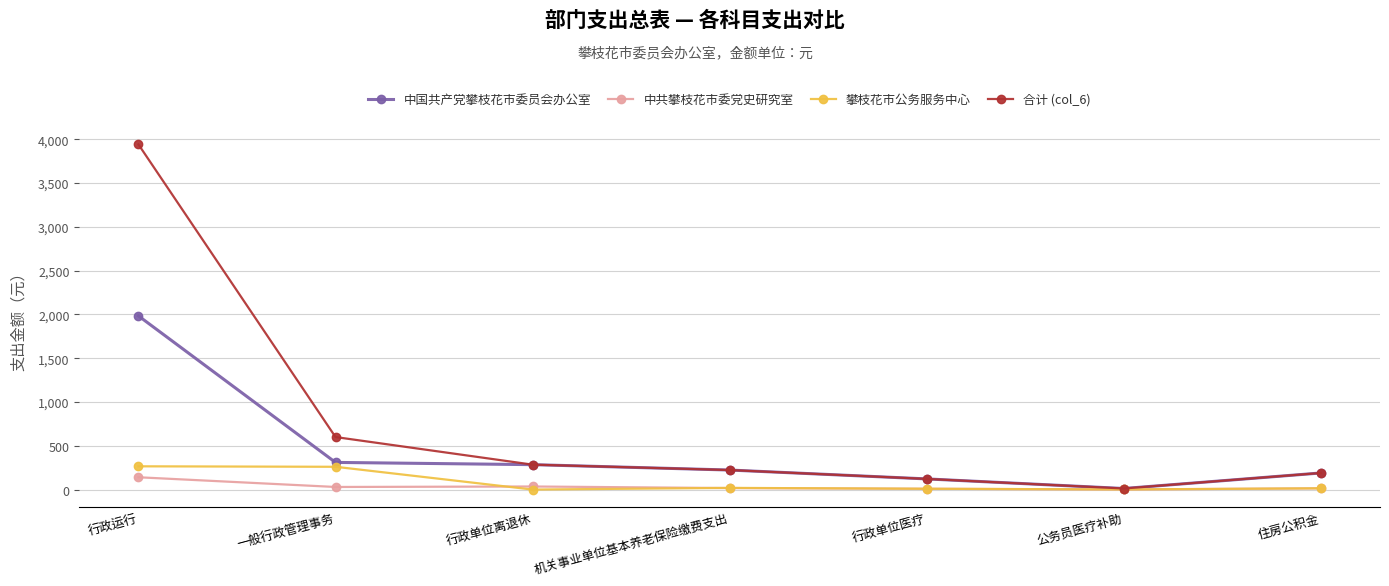

What is the spread (max minus min) of values at 行政运行?

3799.6